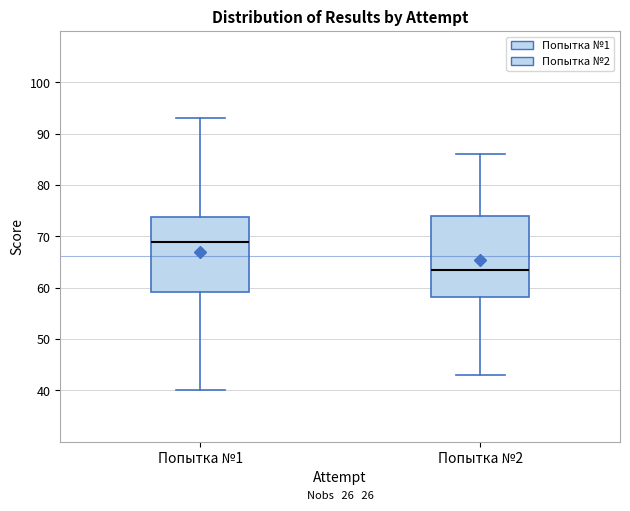

Which box is the tallest, from its lower edge to its upper edge?

Попытка №2